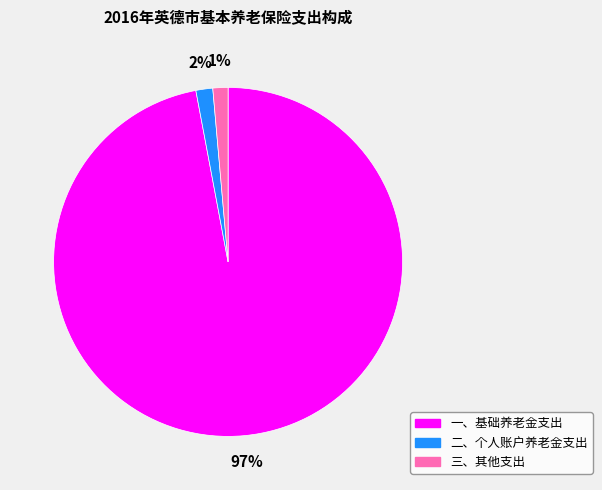

To the nearest percent, what is the average slice percentage?

33%